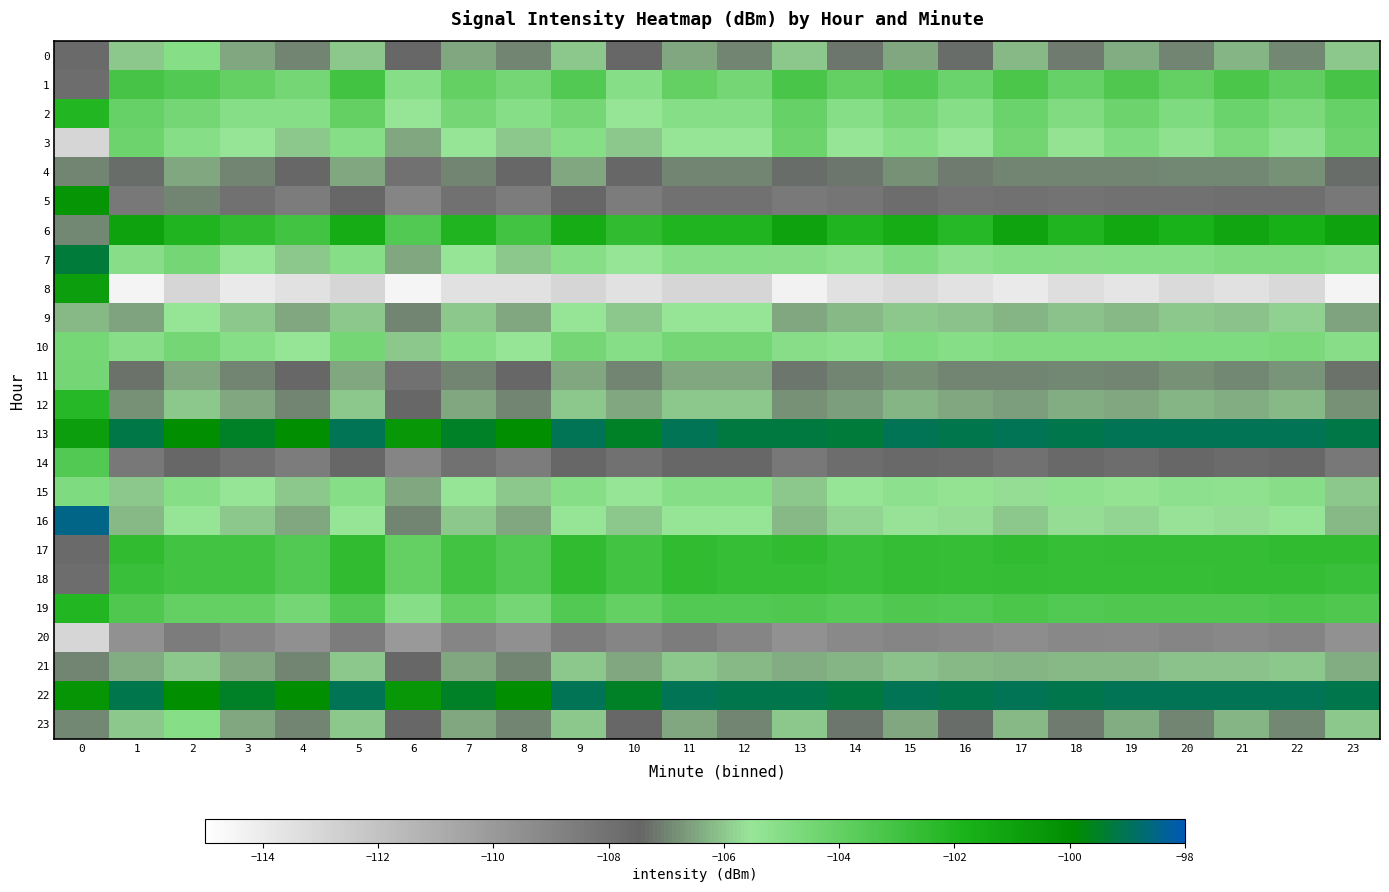

Which series has the widest spread of values?

row_8